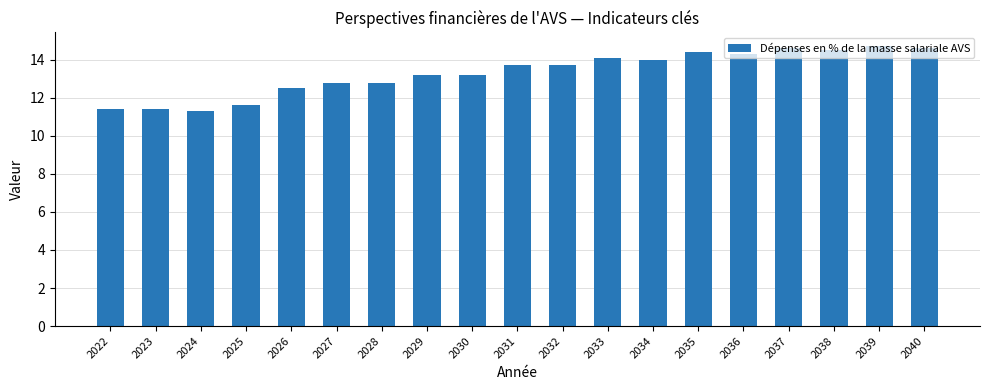

What is the value of the 12th bar from the left?

14.1